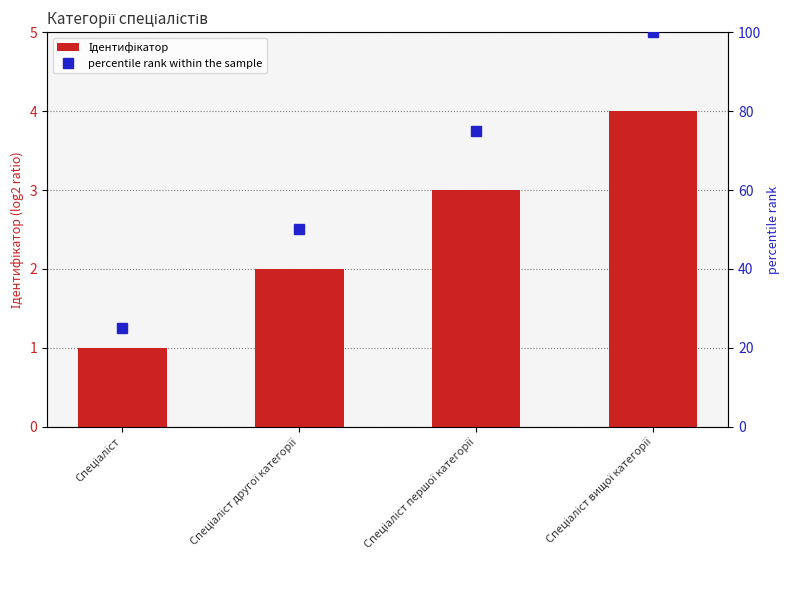

What is the total value across all series at Спеціаліст?

26